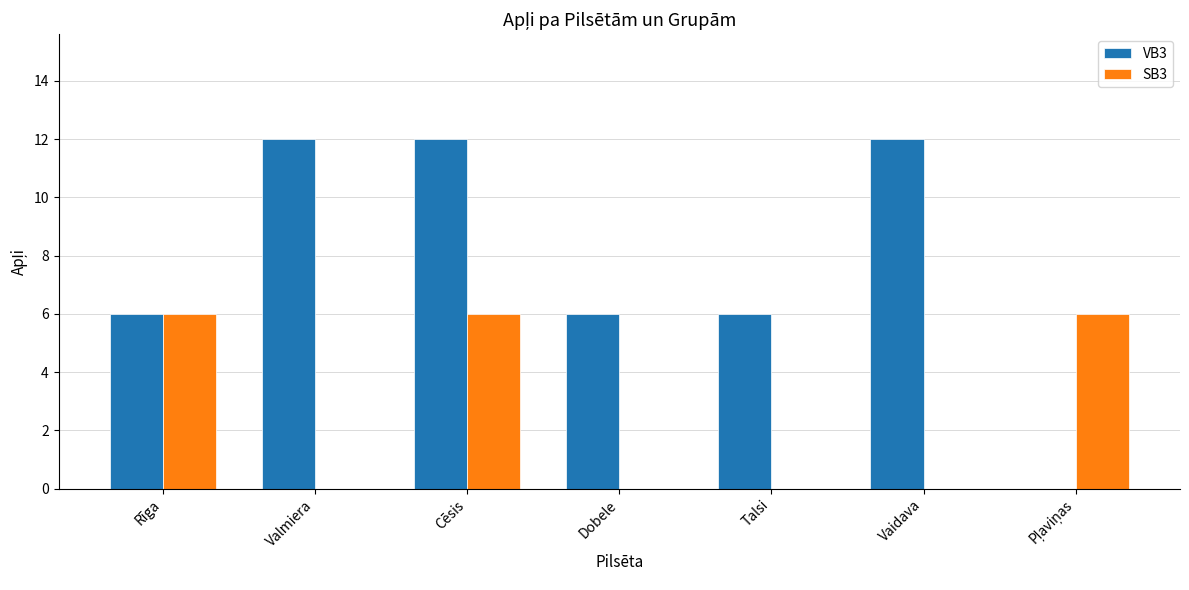

The value of VB3 at Rīga is 6. True or false?

True